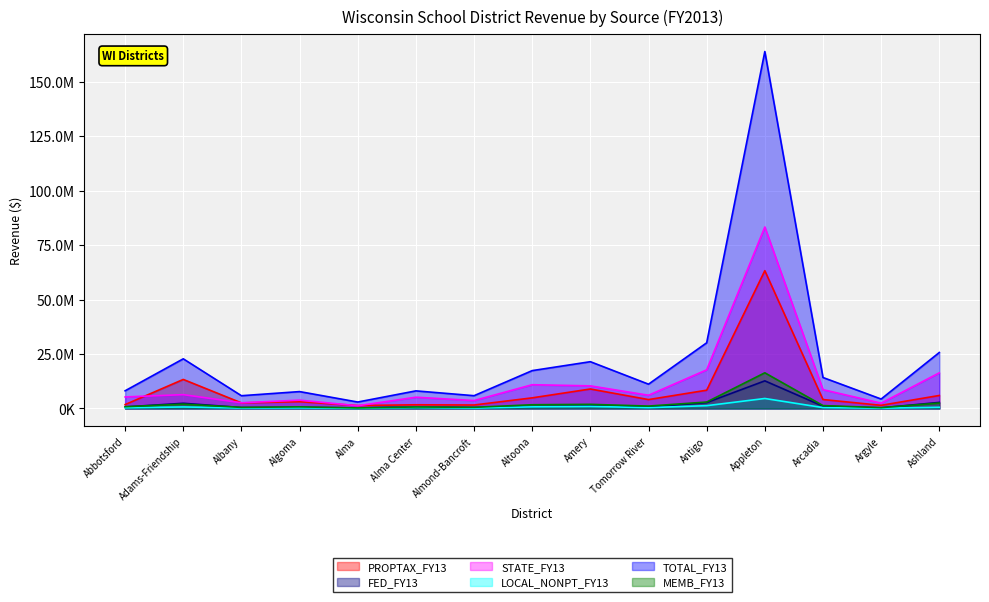

What is the maximum value for TOTAL_FY13?

163923382.8